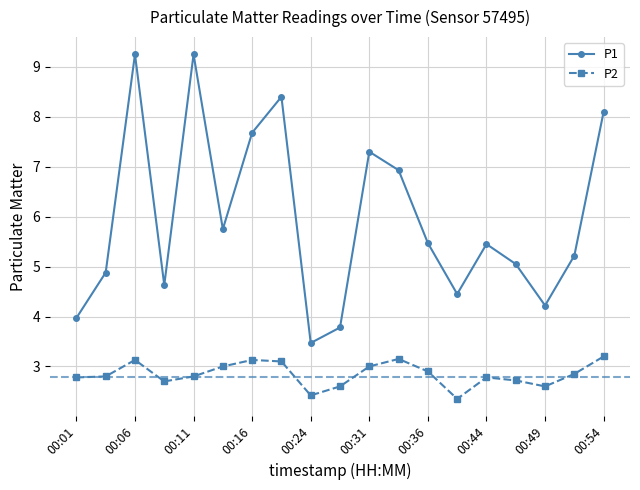

What is the lowest value of the P2 series?

2.4